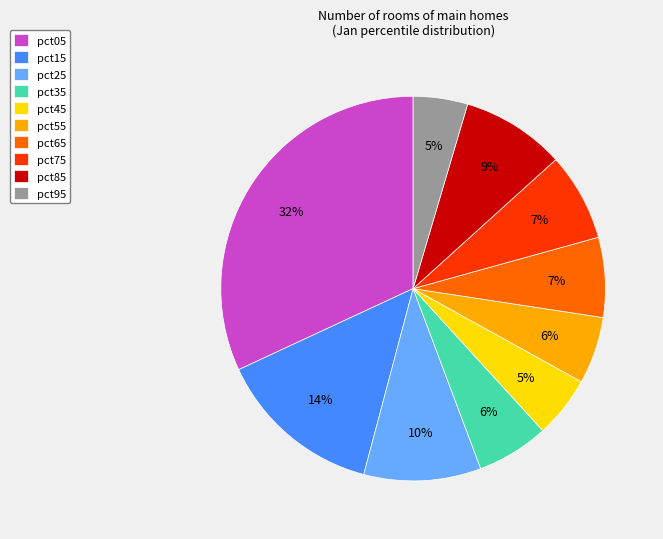

To the nearest percent, what portion does pct55 represent?

6%